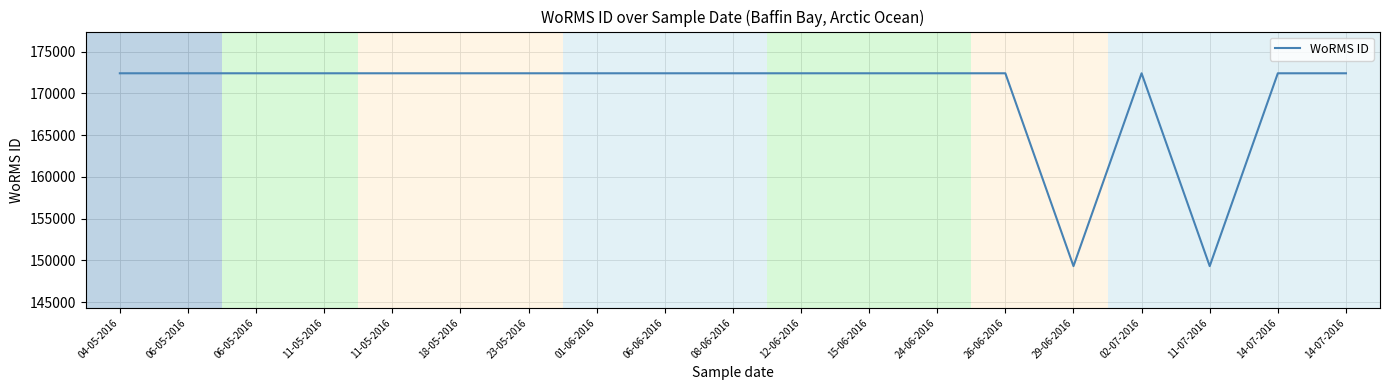

Is it true that the value at 08-06-2016 is 172418?

True